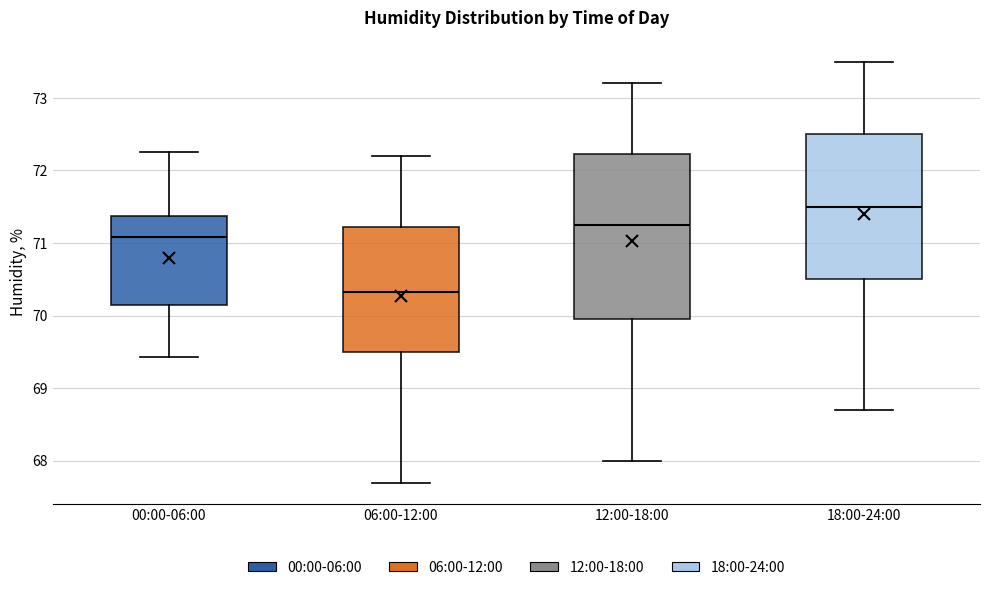

Which box's median line is the lowest?

06:00-12:00